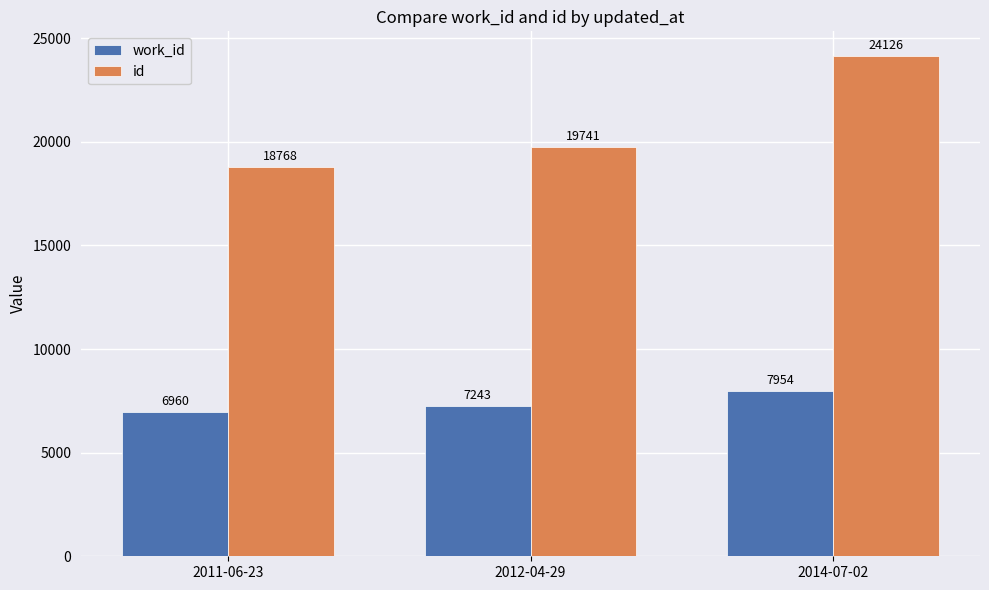

What is the difference between the second highest and minimum values in the work_id series?

283